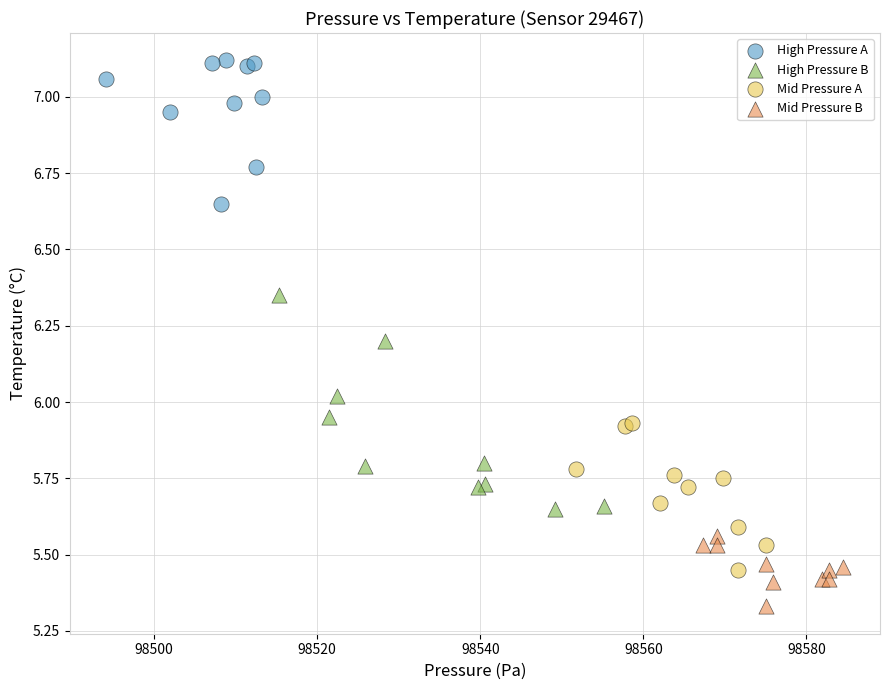

What are all the series names shown in the legend?

High Pressure A, High Pressure B, Mid Pressure A, Mid Pressure B